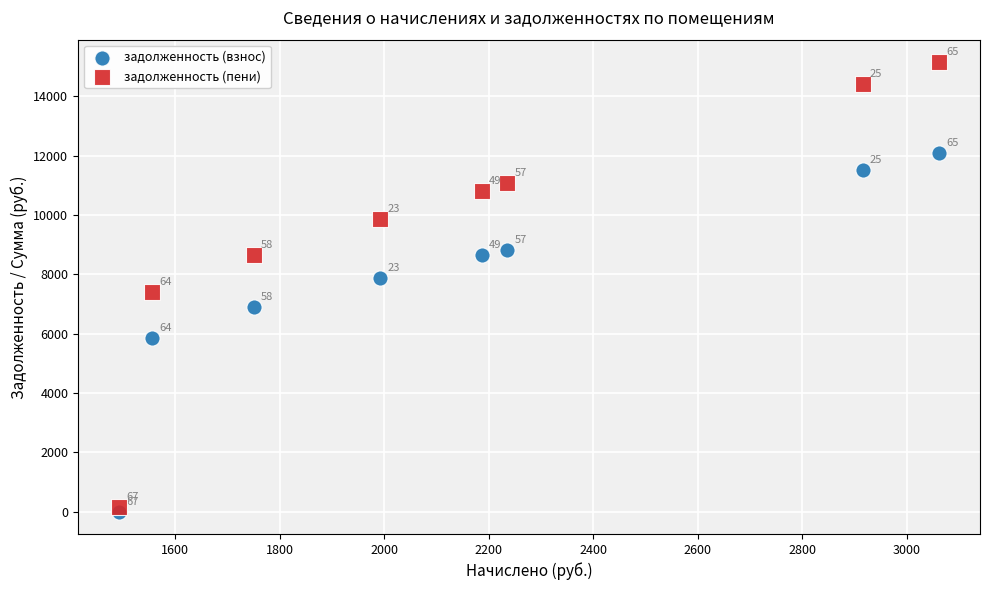

Which series has the largest Y range (max minus min)?

задолженность (пени)